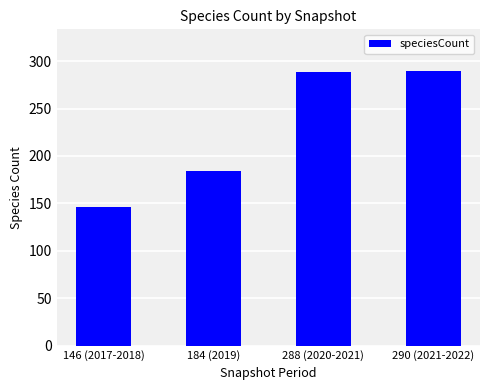

What is the difference between the second highest and second lowest values?

104